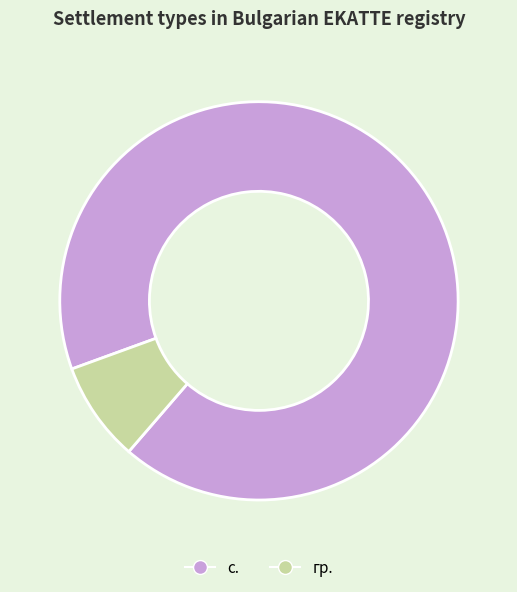

Does any single category account for the majority?

Yes